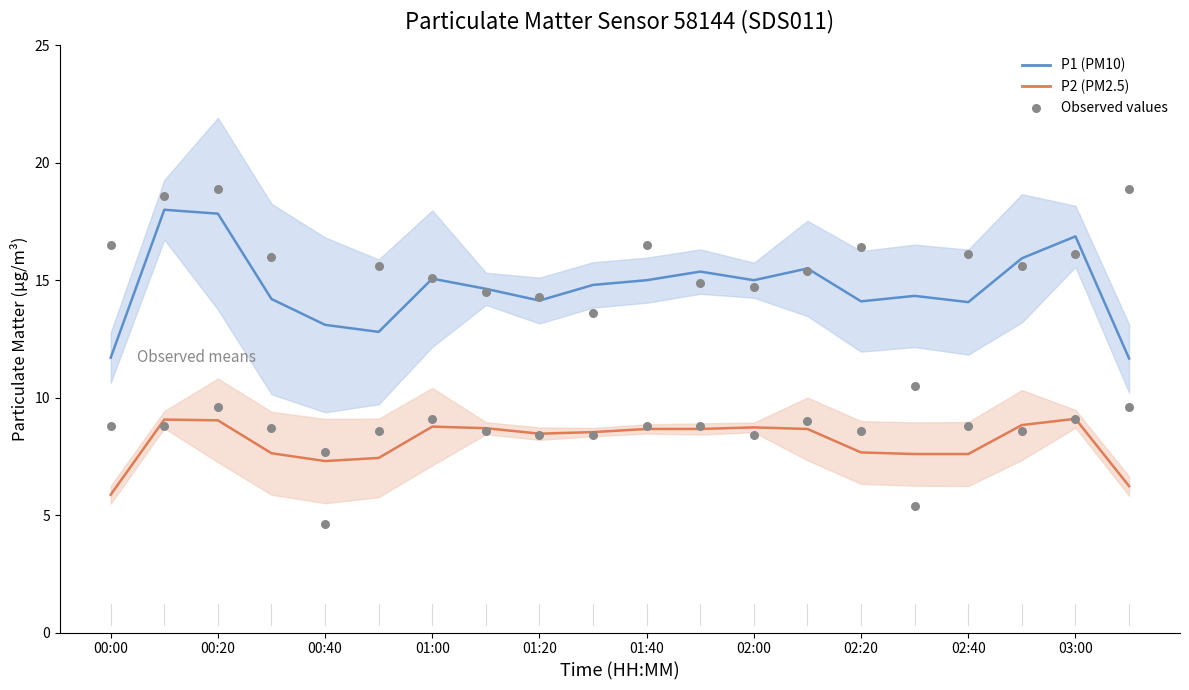

Which series has the largest total across all categories?

P1 observed means